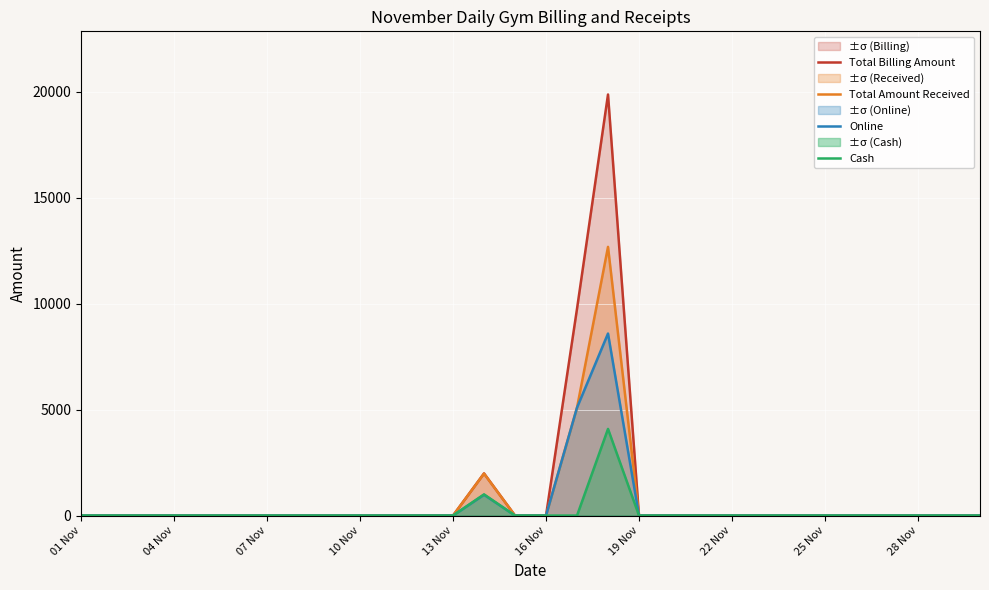

The value of Total Billing Amount at 22 Nov is -13332. True or false?

False